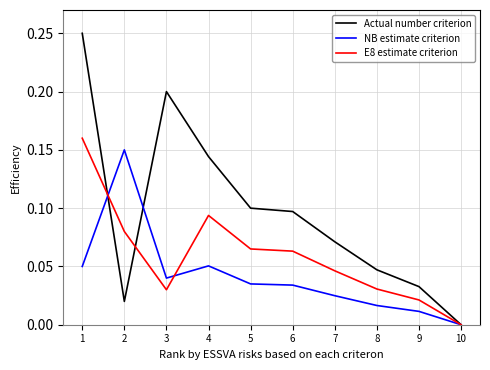

What is the sum of all E8 estimate criterion values?

0.6